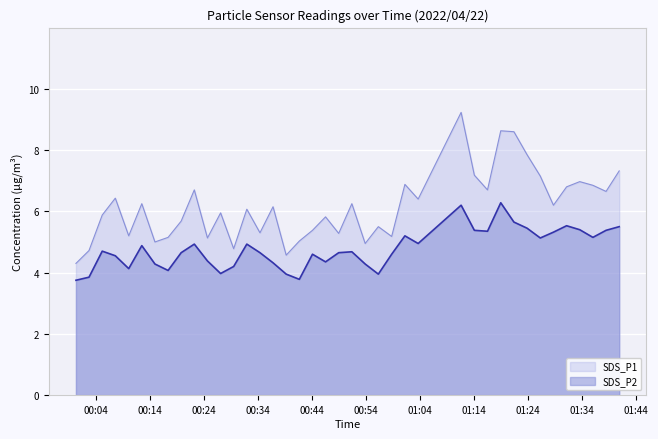

Which series has the largest range (max minus min)?

SDS_P1